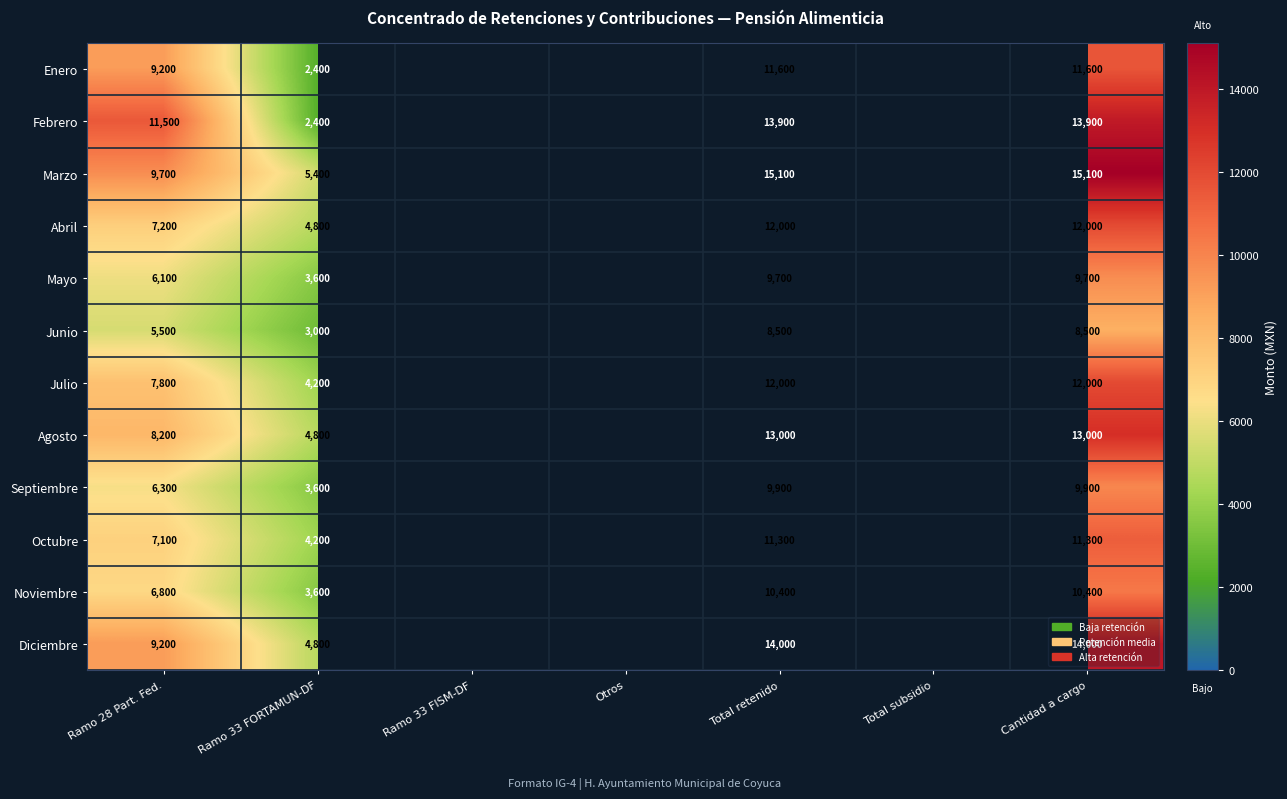

Rank the categories by Mayo value from lowest to highest.

Ramo 33 FISM-DF, Otros, Total subsidio, Ramo 33 FORTAMUN-DF, Ramo 28 Part. Fed., Total retenido, Cantidad a cargo